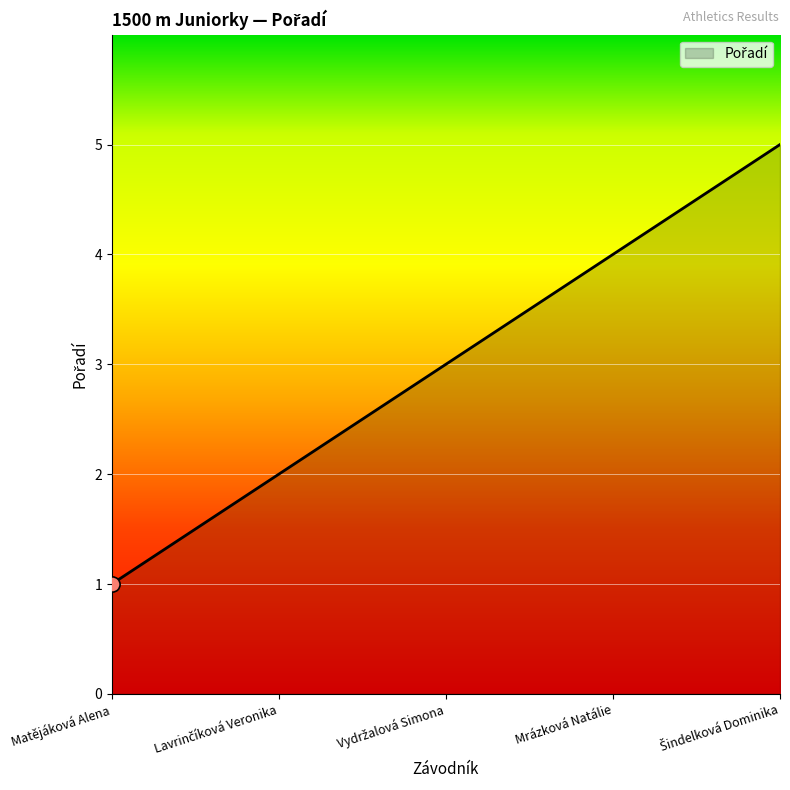

What is the change in value from Matějáková Alena to Mrázková Natálie?

+3